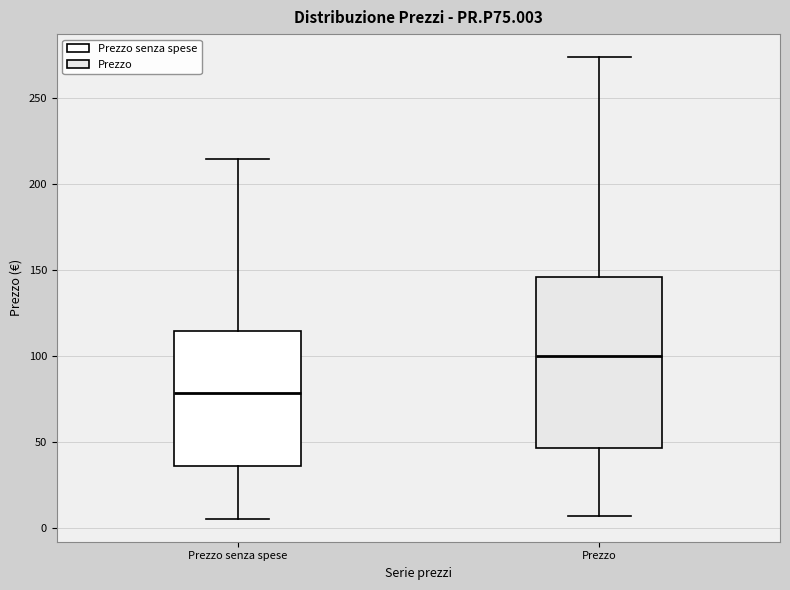

Reading left to right, read every box against the y-axis: the position of its median line, the range the box covers, and the ends of its whiskers. The values are not printed on the chart, so give them approximately, as read against the axis.

Prezzo senza spese: median 80, box 35 to 115, whiskers 5 to 215
Prezzo: median 100, box 45 to 145, whiskers 5 to 275